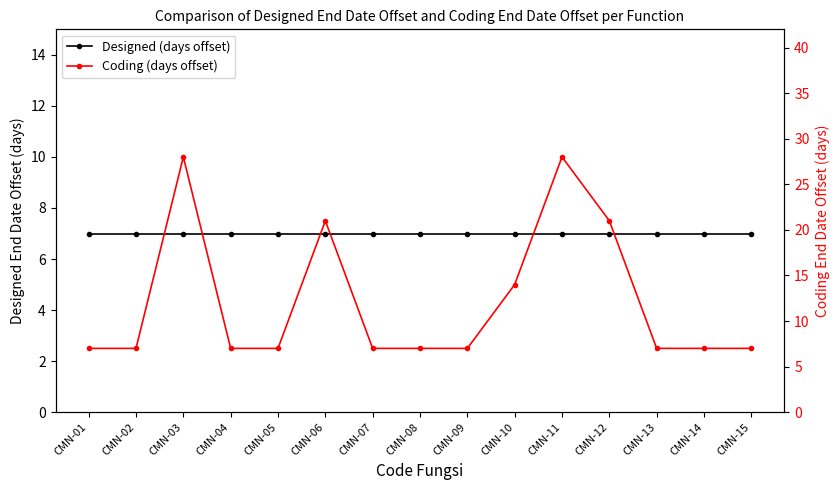

Reading left to right, extract all data points from this chart.

Designed (days offset): 7	7	7	7	7	7	7	7	7	7	7	7	7	7	7
Coding (days offset): 7	7	28	7	7	21	7	7	7	14	28	21	7	7	7